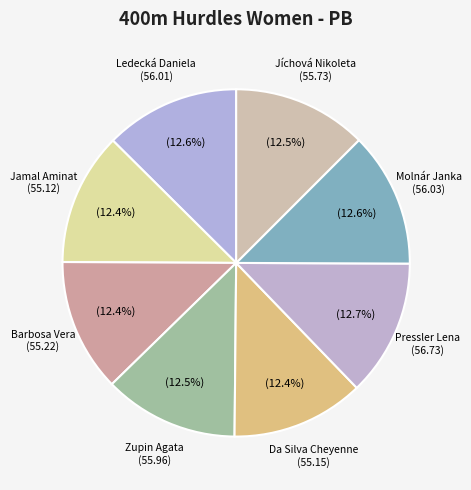

What portion of the pie excludes Ledecká Daniela?

87.4%